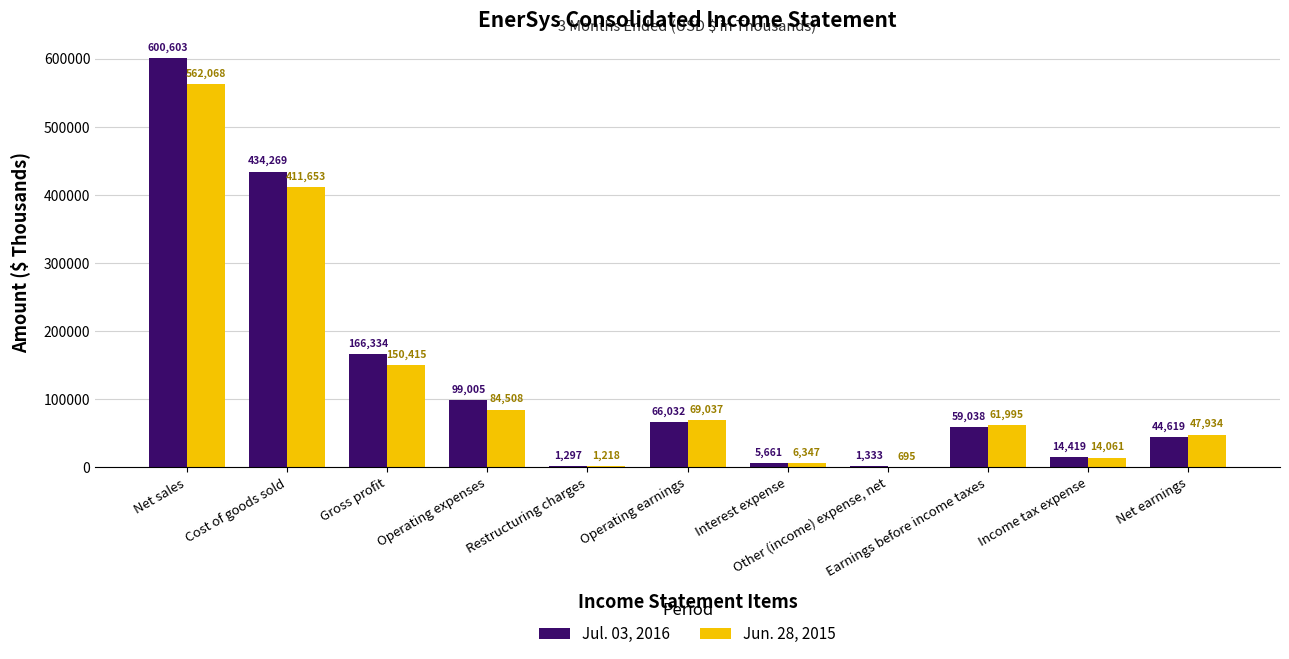

How many series are shown in this chart?

2